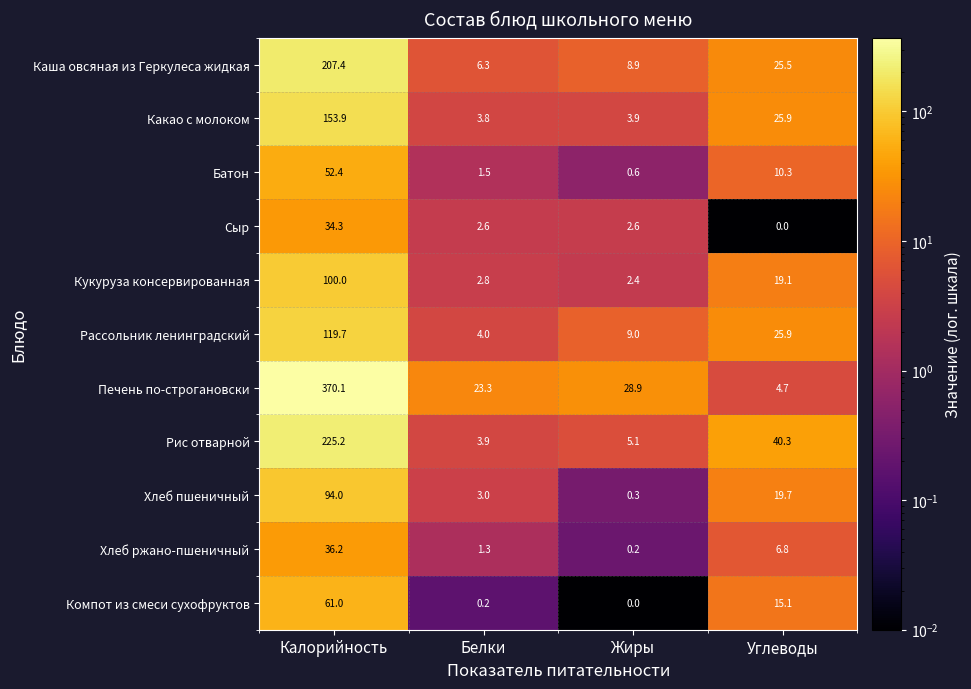

How many positive values does the Компот из смеси сухофруктов series have?

3